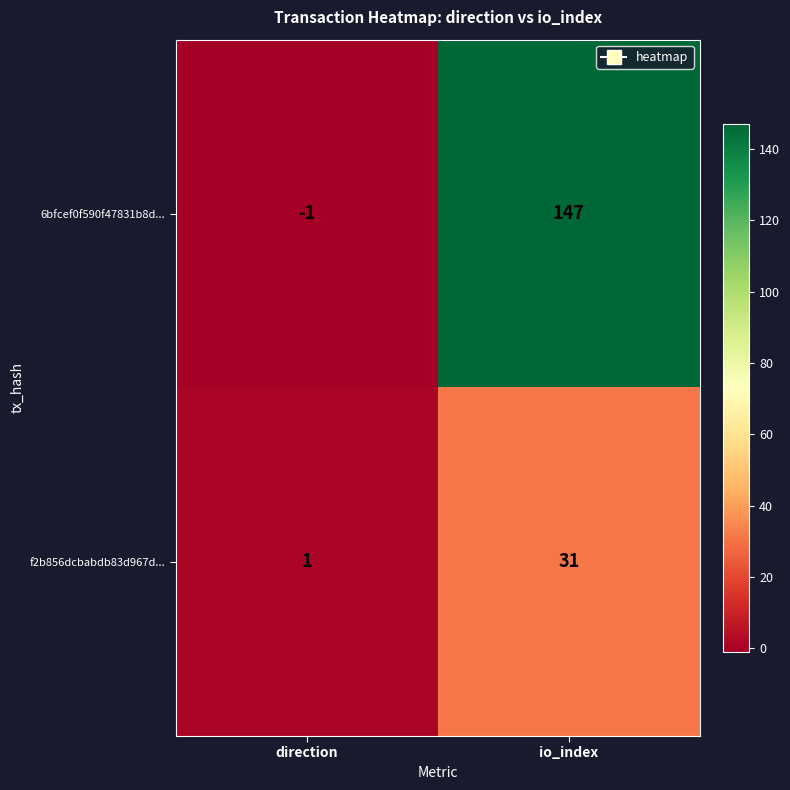

Is it true that 6bfcef0f590f47831b8d... equals 147 at io_index?

True